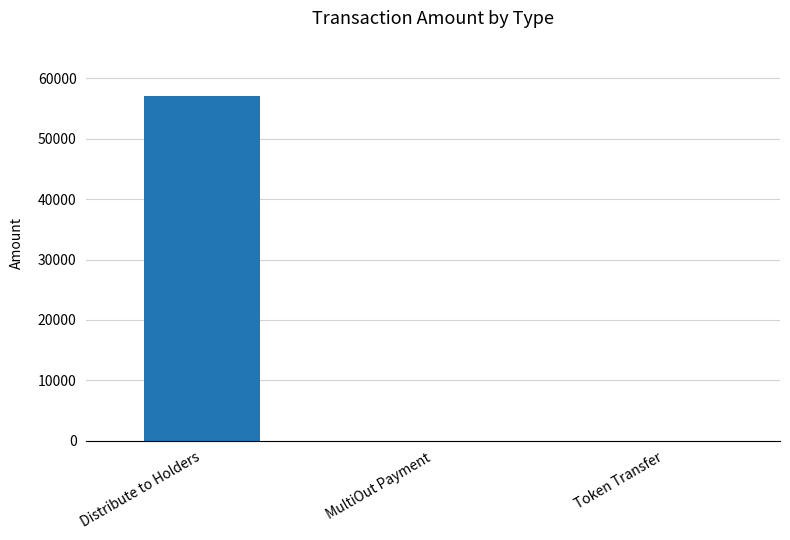

What is the change in value from Distribute to Holders to Token Transfer?

-57010.0